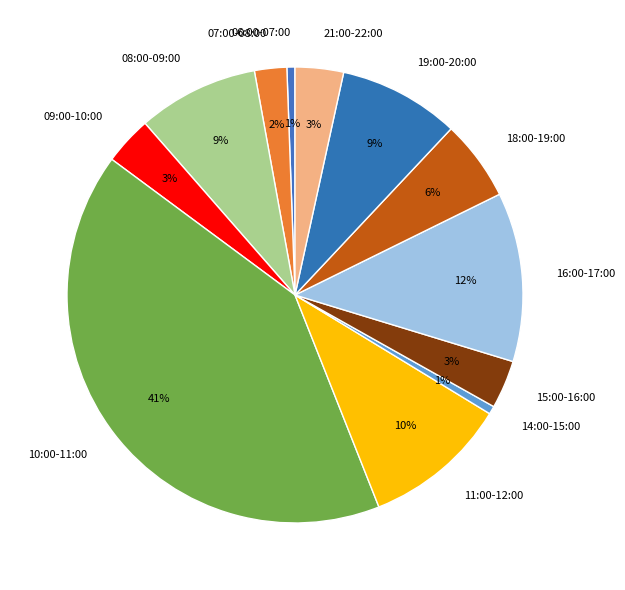

To the nearest percent, what is the combined percentage of 06:00-07:00 and 10:00-11:00?

42%